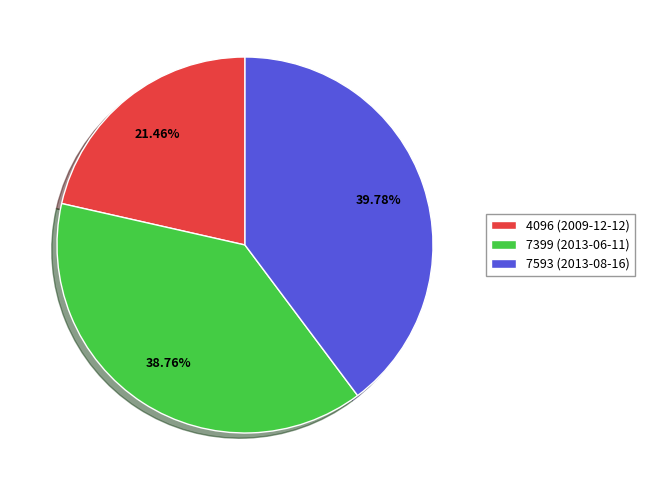

Do 7399 (2013-06-11) and 7593 (2013-08-16) together represent more than half of the pie?

Yes